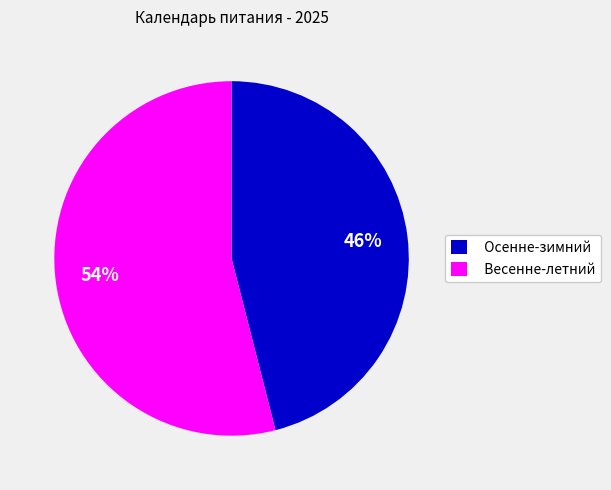

Is there a majority slice in this chart?

Yes